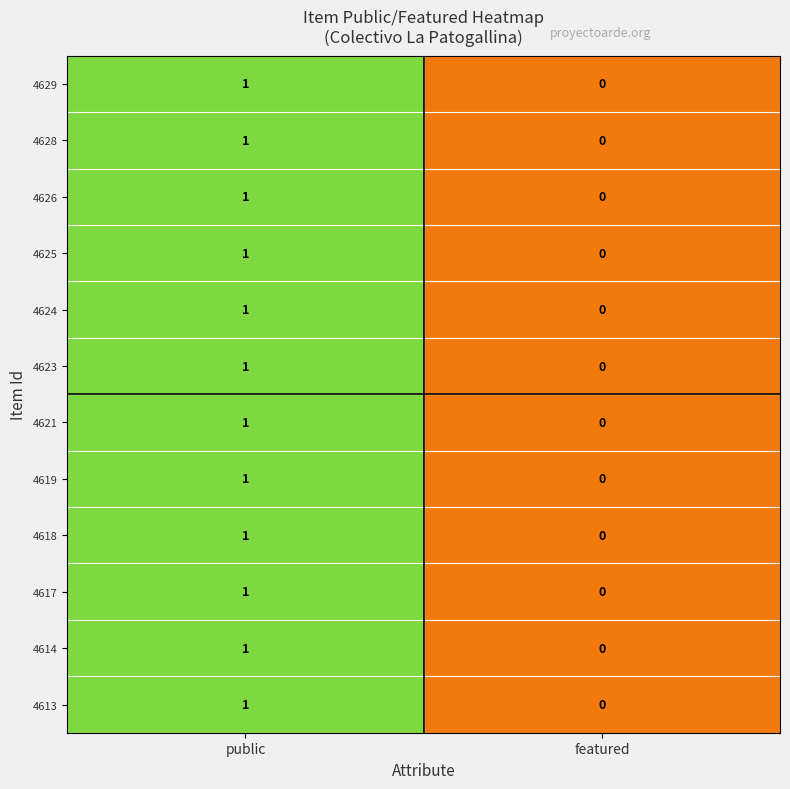

At which category does the chart reach its minimum across all series?

featured